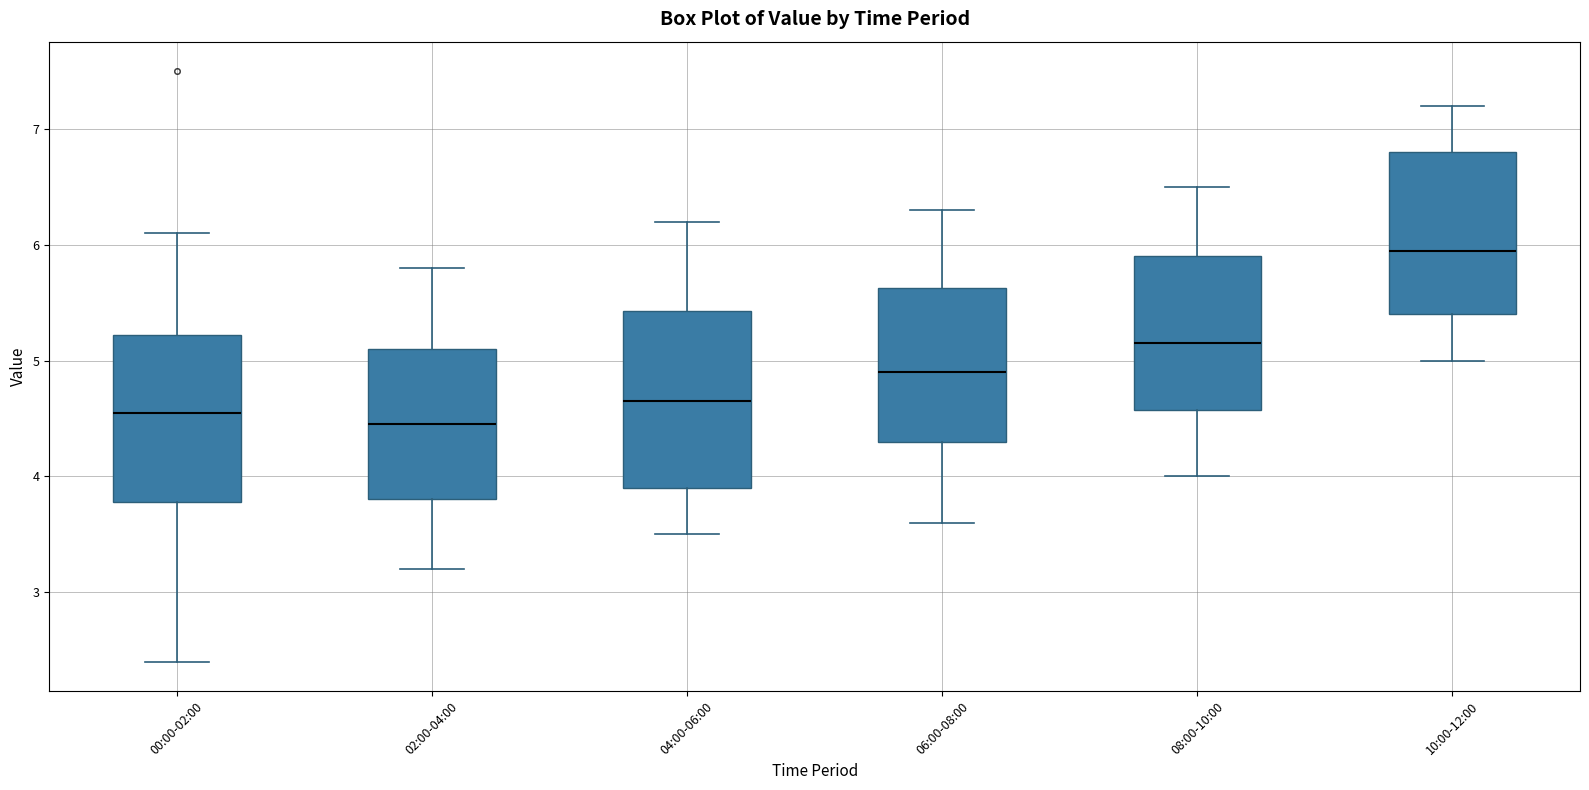

Where does the median line of the box for 00:00-02:00 sit on the y-axis? The values are not printed on the chart, so give them approximately, as read against the axis.

4.6